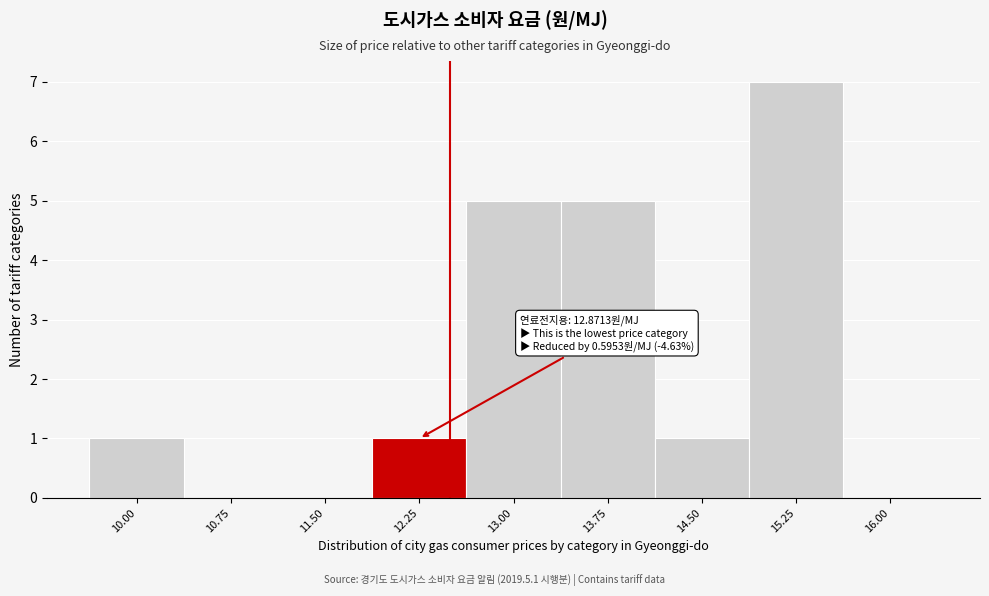

Reading left to right, what are all the values shown in this chart?

10.00=1	10.75=0	11.50=0	12.25=1	13.00=5	13.75=5	14.50=1	15.25=7	16.00=0